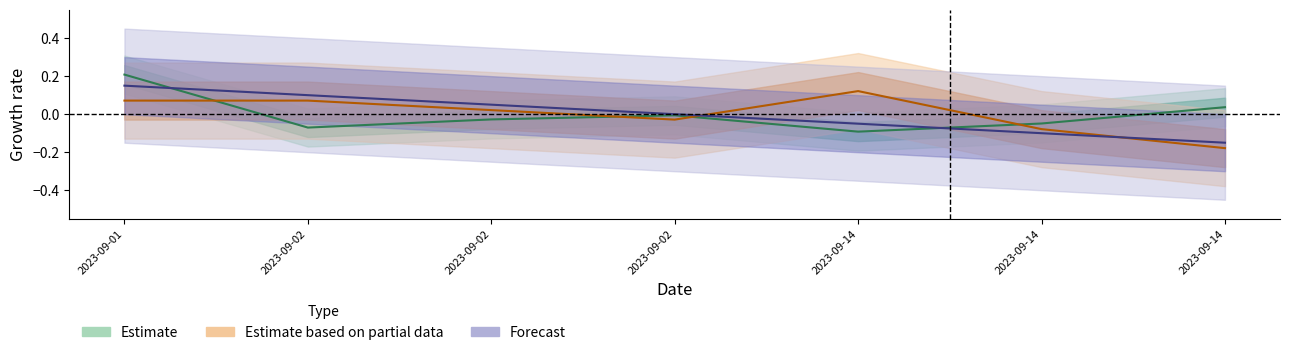

Which series ends up on top after the final intersection of Estimate based on partial data and Estimate?

Estimate